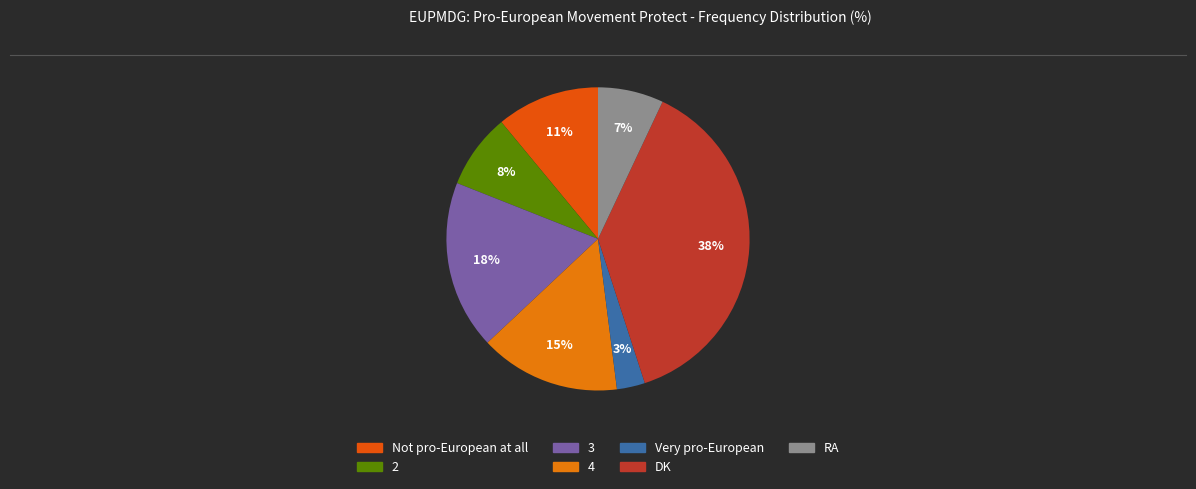

What portion of the pie excludes 4?

85.0%